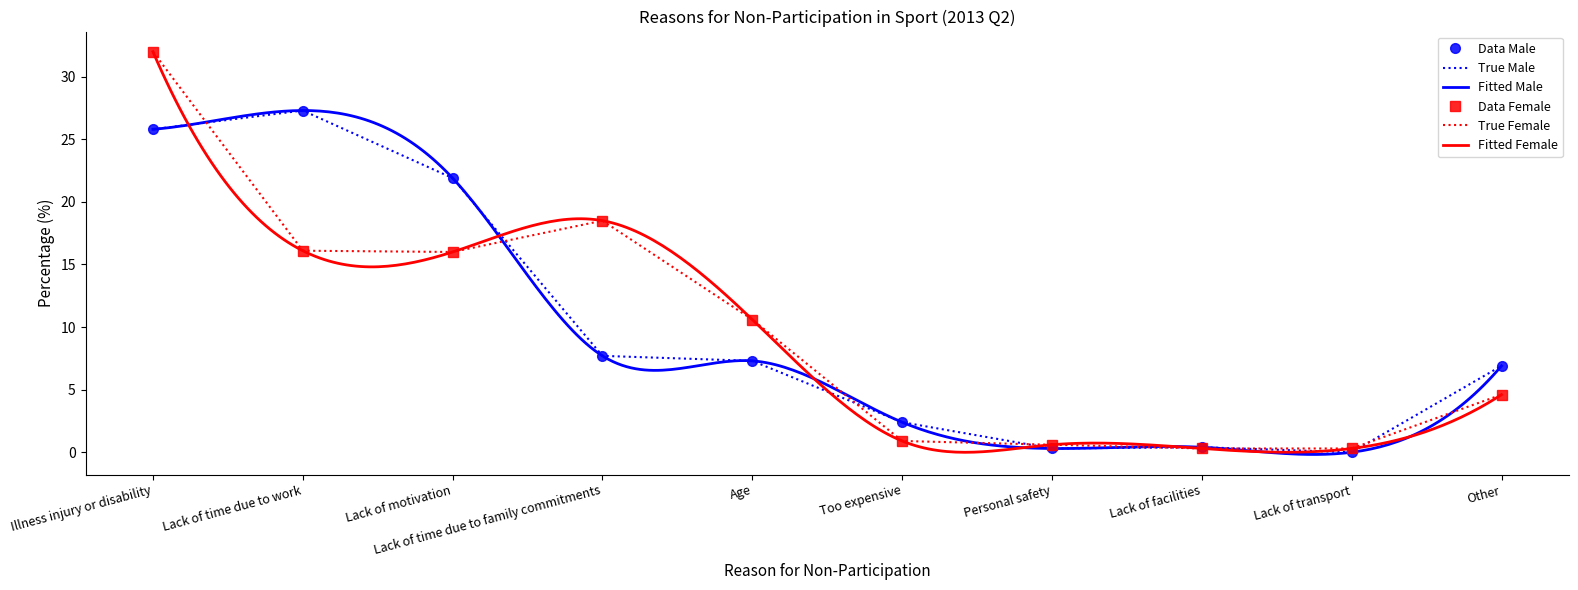

What position from the left is Other?

10